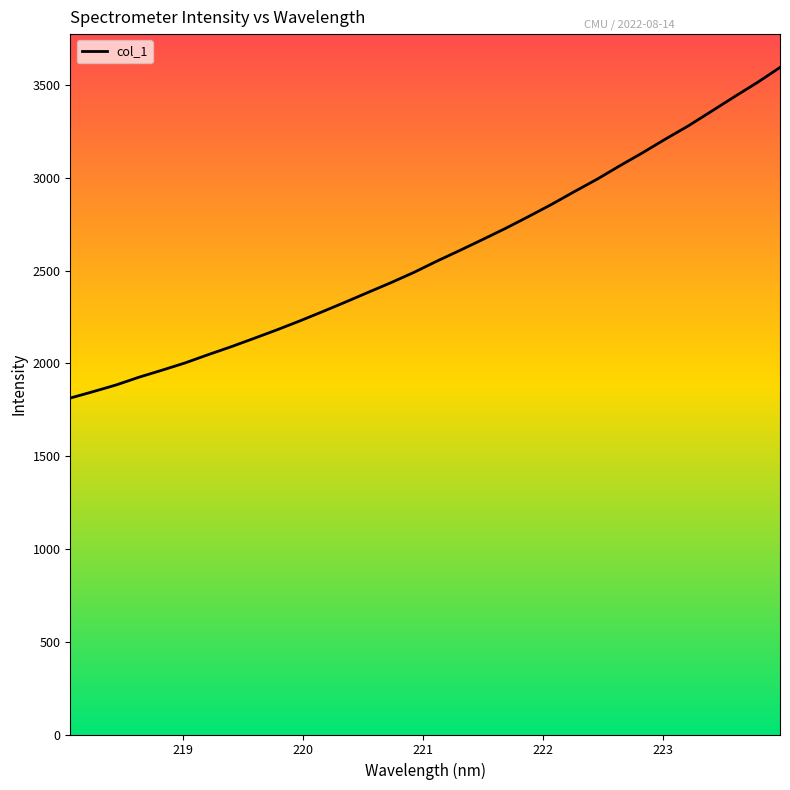

True or false: the data has more than 0 interior local peaks.

False